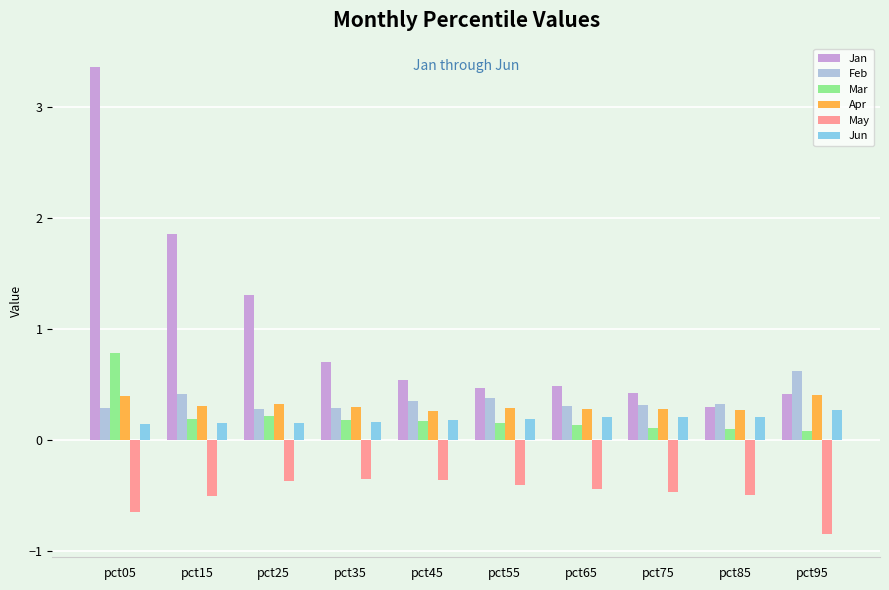

At how many categories does at least one series exceed 0?

10